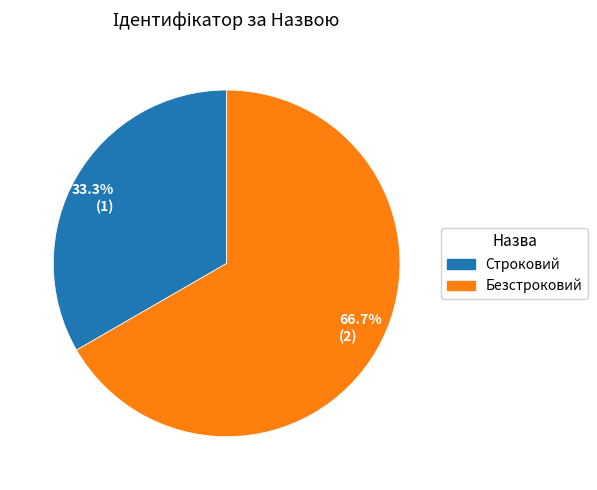

Count the number of slices in the pie.

2